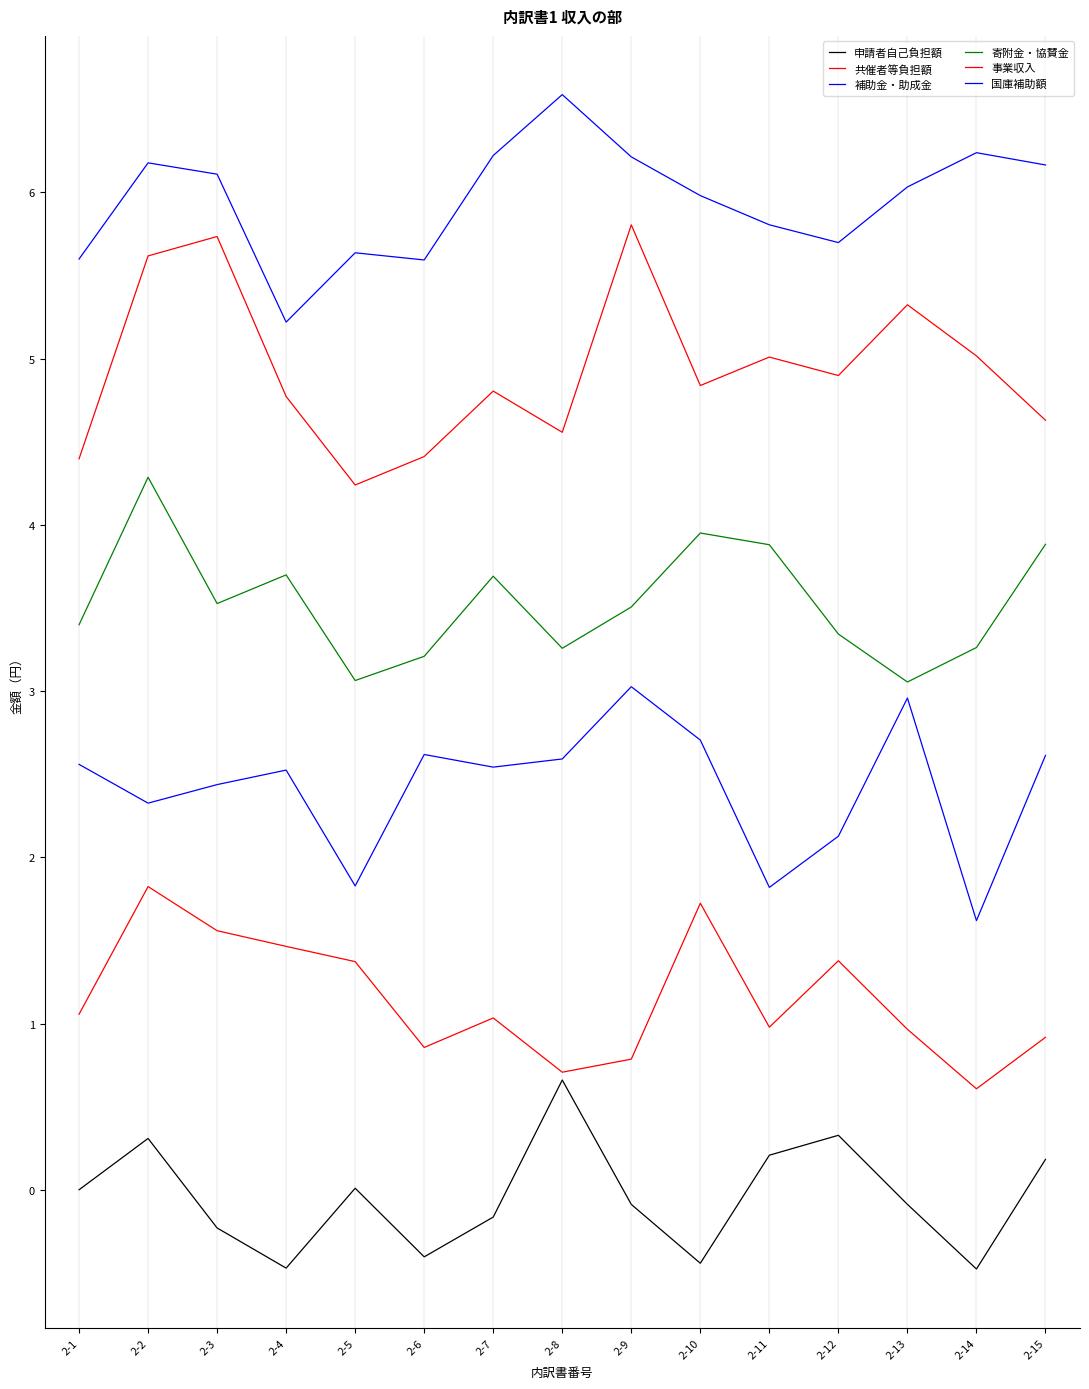

How many interior local valleys does the 国庫補助額 series have?

3